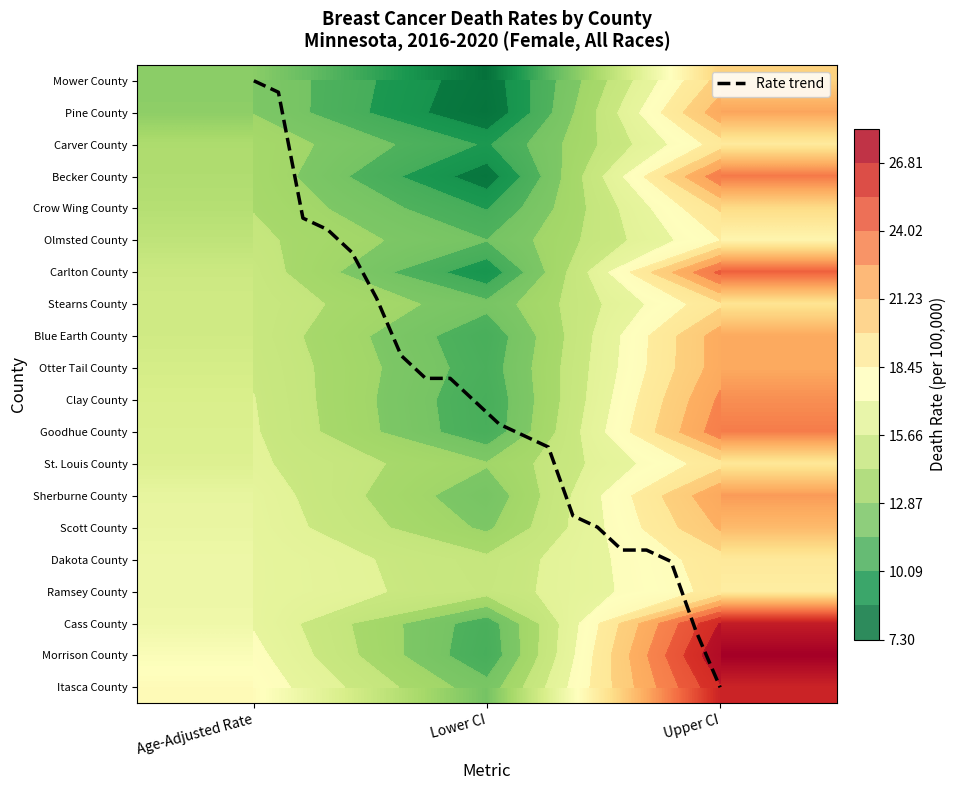

What is the difference between the highest and lowest values at Upper CI?

9.8